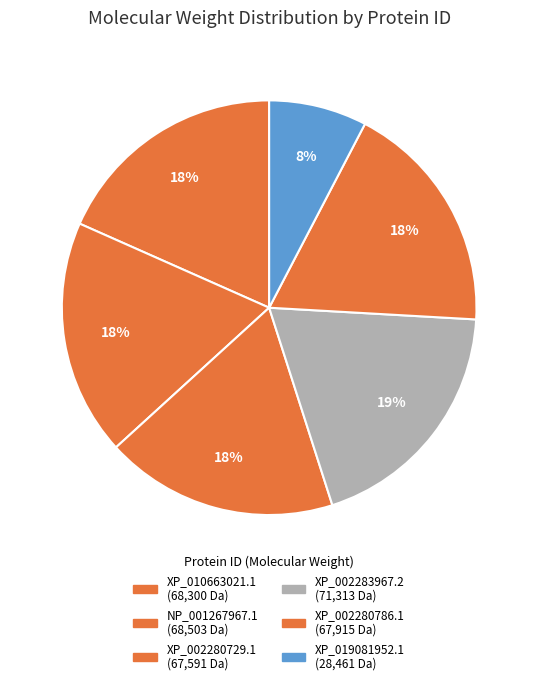

What percentage is NOT represented by XP_010663021.1?

81.6%